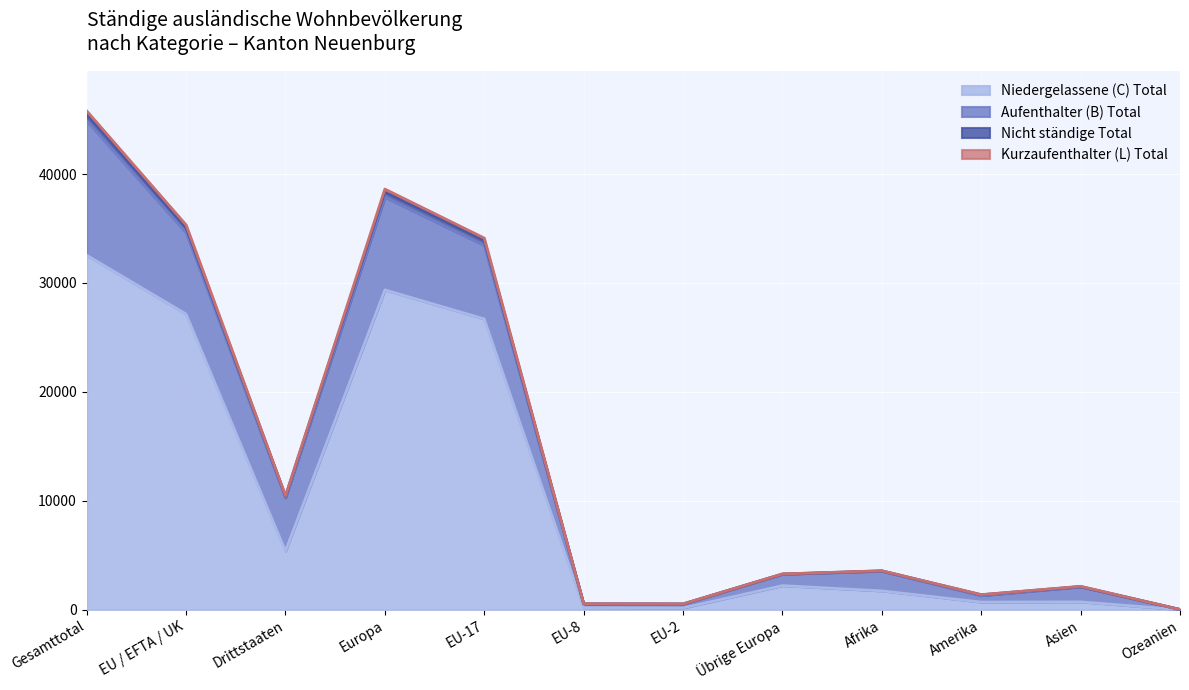

Which category has the lowest value across all series?

Ozeanien